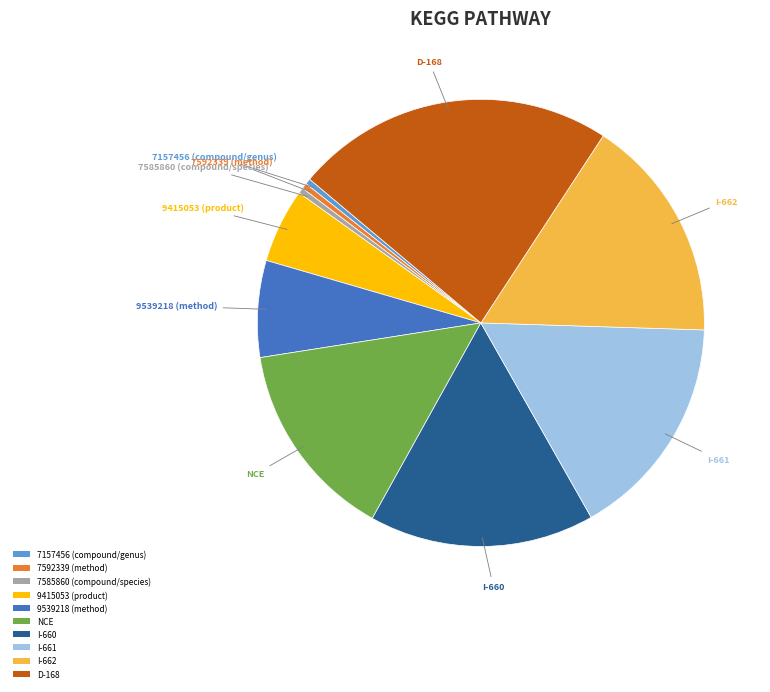

True or false: 7157456 (compound/genus) accounts for 0% of the total.

True